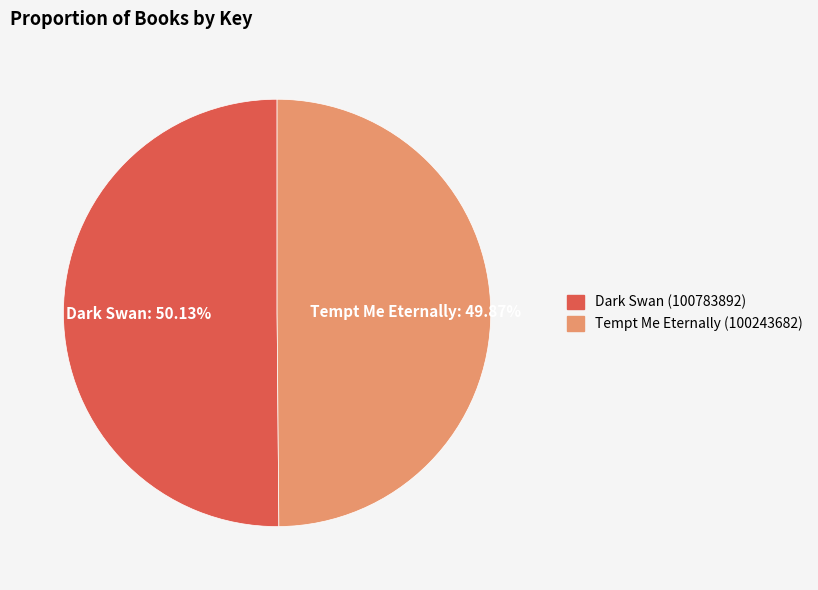

To the nearest percent, what percentage of the pie is Dark Swan (100783892)?

50%